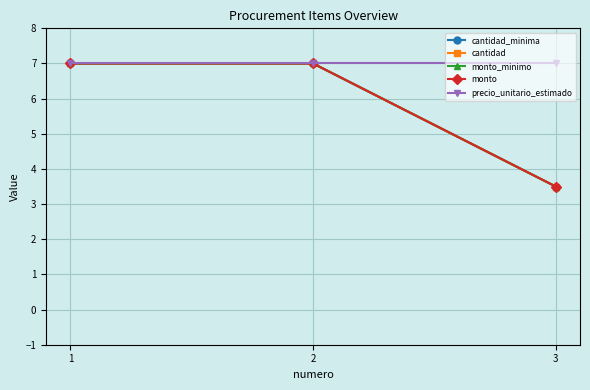

At which category is the sum across all series the highest?

1